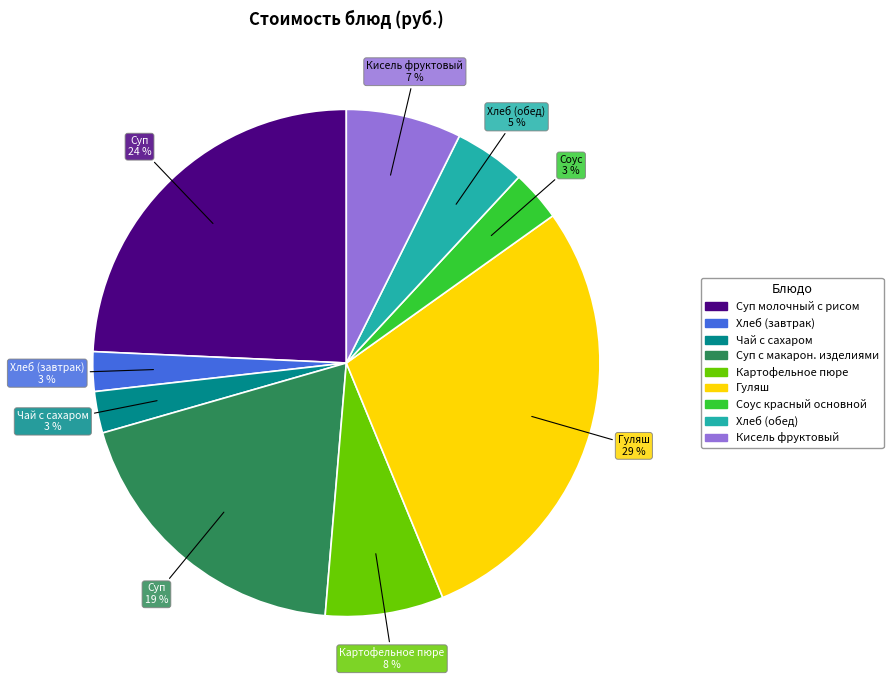

Is there a majority slice in this chart?

No